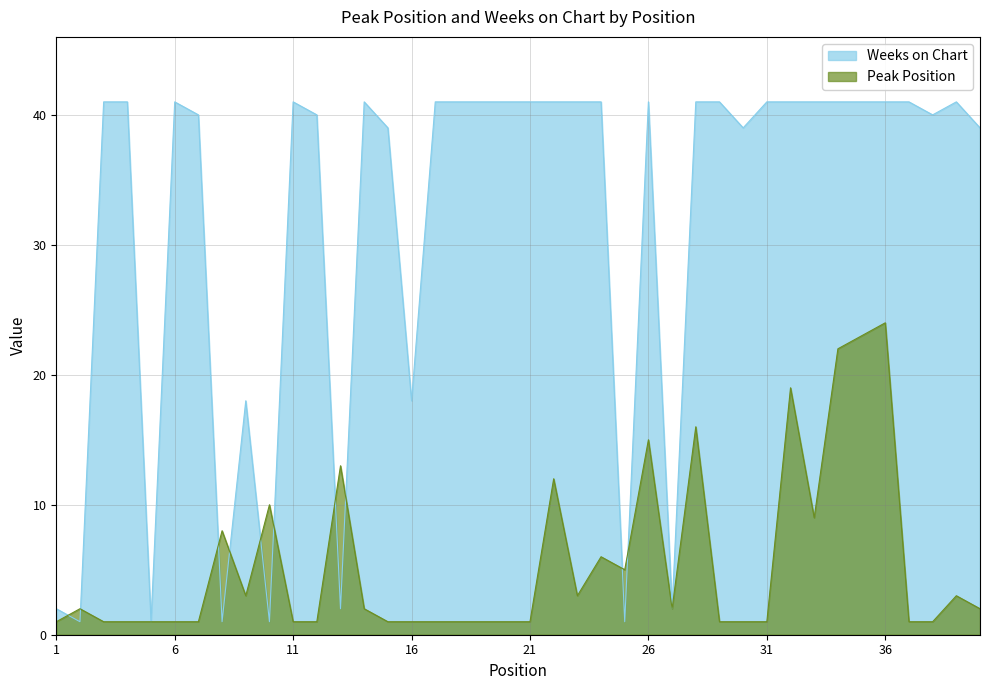

Reading left to right, list all the values displayed in this chart.

Peak Position: 1=1	2=2	3=1	4=1	5=1	6=1	7=1	8=8	9=3	10=10	11=1	12=1	13=13	14=2	15=1	16=1	17=1	18=1	19=1	20=1	21=1	22=12	23=3	24=6	25=5	26=15	27=2	28=16	29=1	30=1	31=1	32=19	33=9	34=22	35=23	36=24	37=1	38=1	39=3	40=2
Weeks on Chart: 1=2	2=1	3=41	4=41	5=1	6=41	7=40	8=1	9=18	10=1	11=41	12=40	13=2	14=41	15=39	16=18	17=41	18=41	19=41	20=41	21=41	22=41	23=41	24=41	25=1	26=41	27=2	28=41	29=41	30=39	31=41	32=41	33=41	34=41	35=41	36=41	37=41	38=40	39=41	40=39